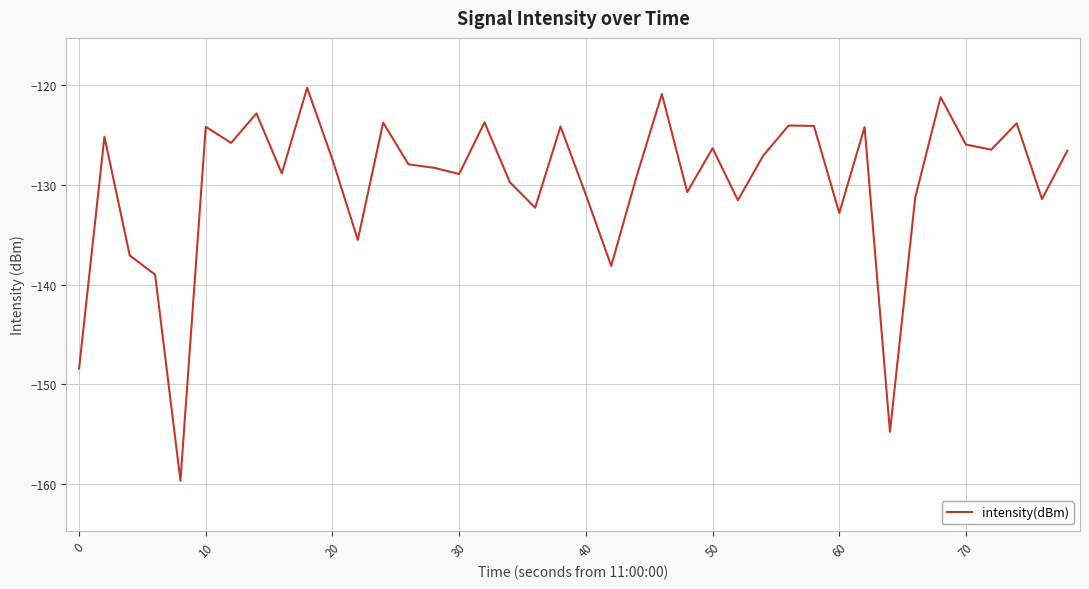

Count the number of data series in this chart.

1